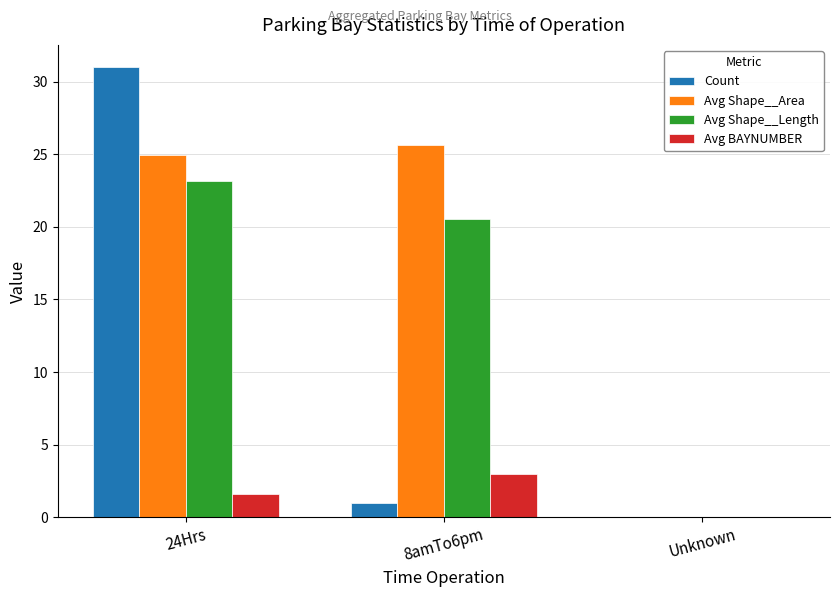

Where is Count nearest to the value 15?

8amTo6pm